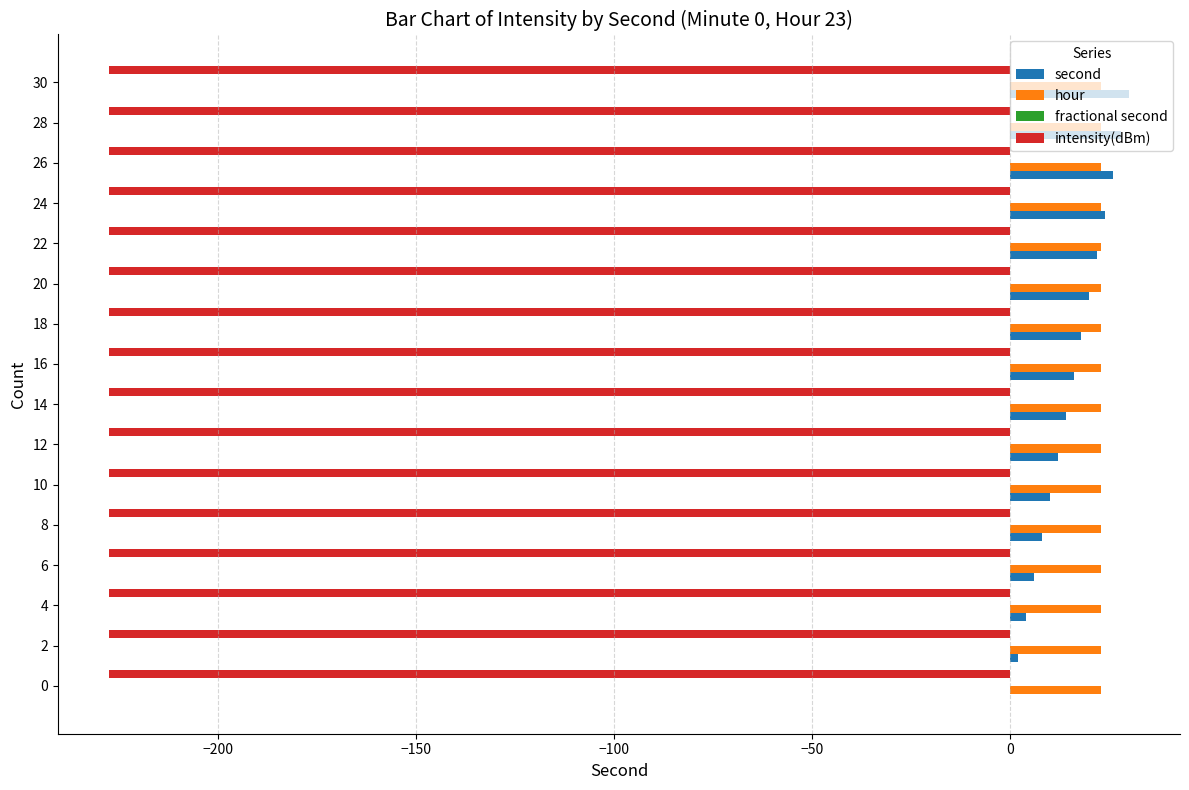

What is the total value across all series at 18?

-186.5